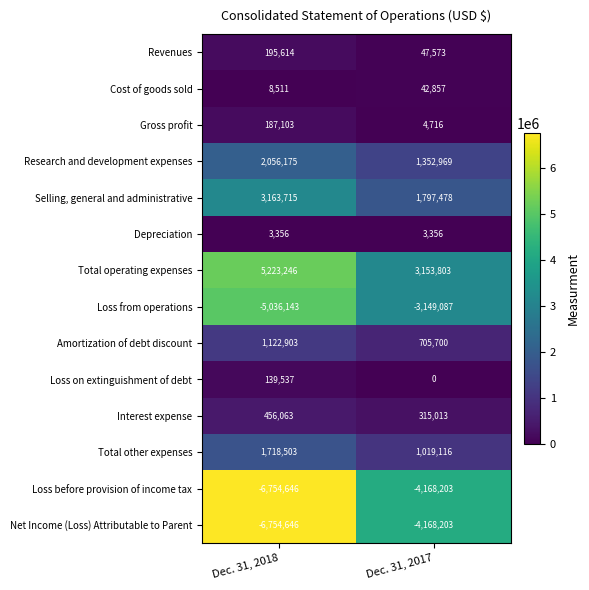

The Gross profit series shows 187103 at Dec. 31, 2018. True or false?

True